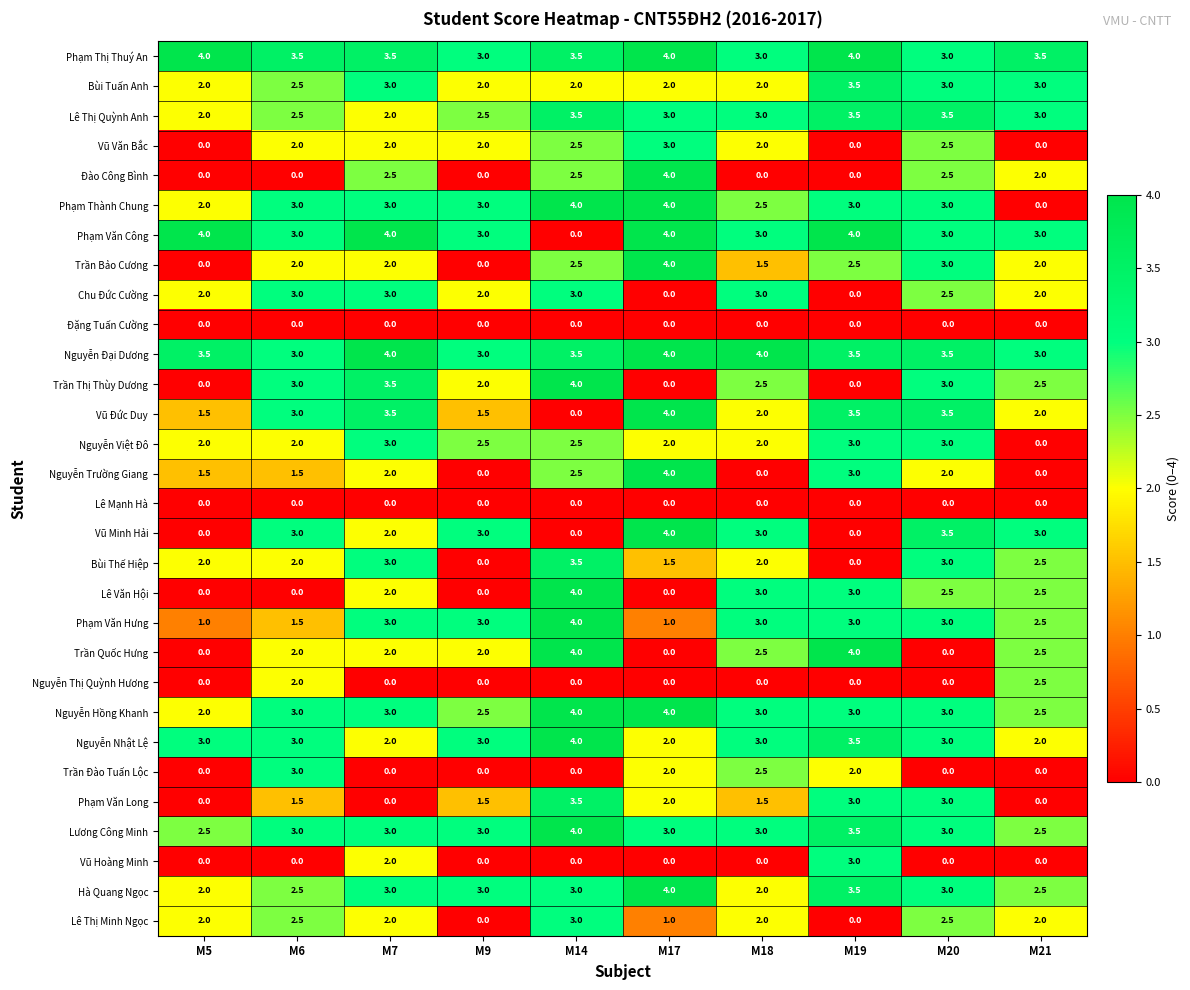

What is the greatest value displayed?

4.0